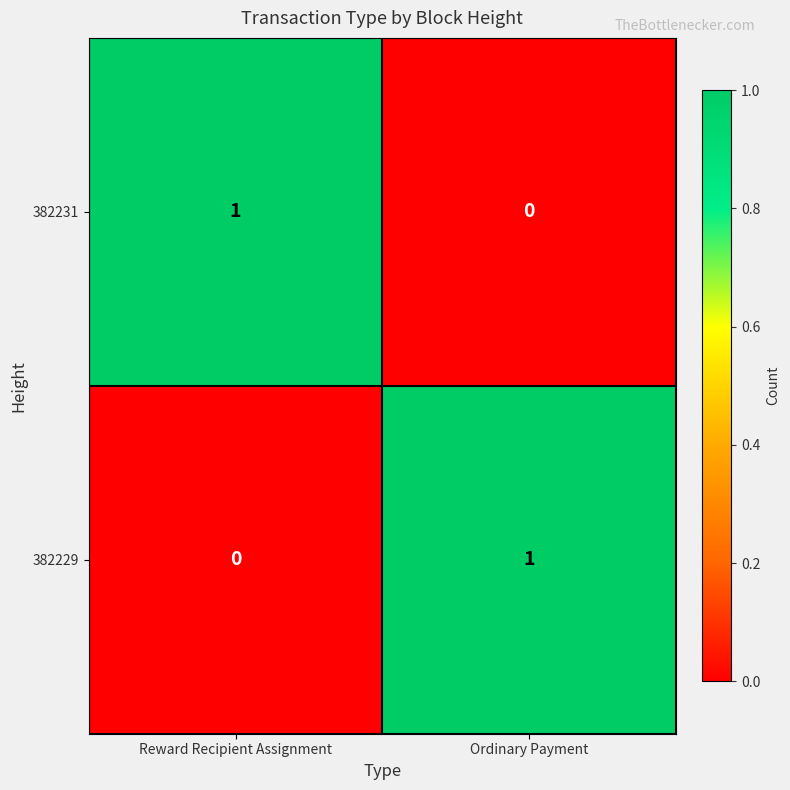

True or false: 382231 has a value of 1 at Ordinary Payment.

False